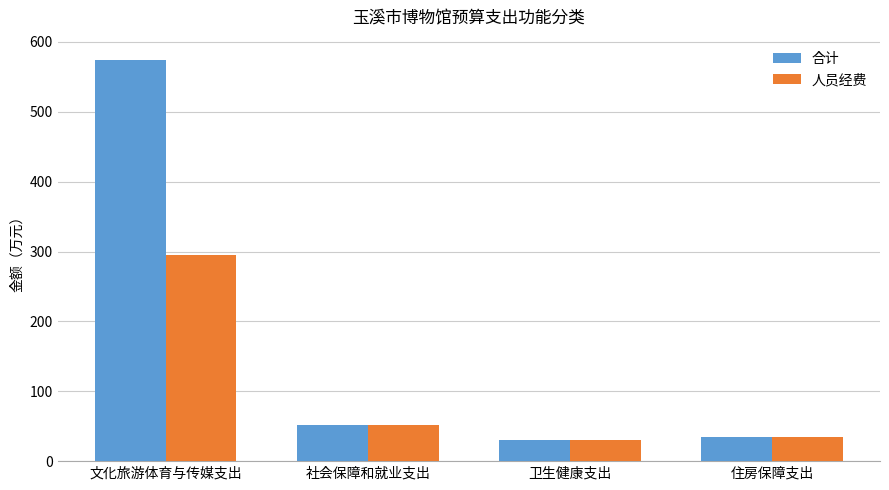

Reading right to left, list all the values displayed in this chart.

合计: 住房保障支出=34.2	卫生健康支出=29.9	社会保障和就业支出=52.1	文化旅游体育与传媒支出=574.6
人员经费: 住房保障支出=34.2	卫生健康支出=29.9	社会保障和就业支出=51.6	文化旅游体育与传媒支出=295.3